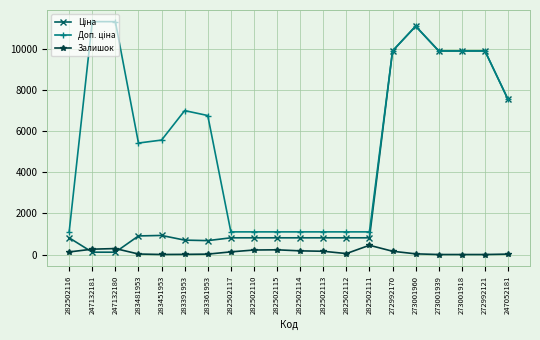

What is the greatest value displayed?

11334.0